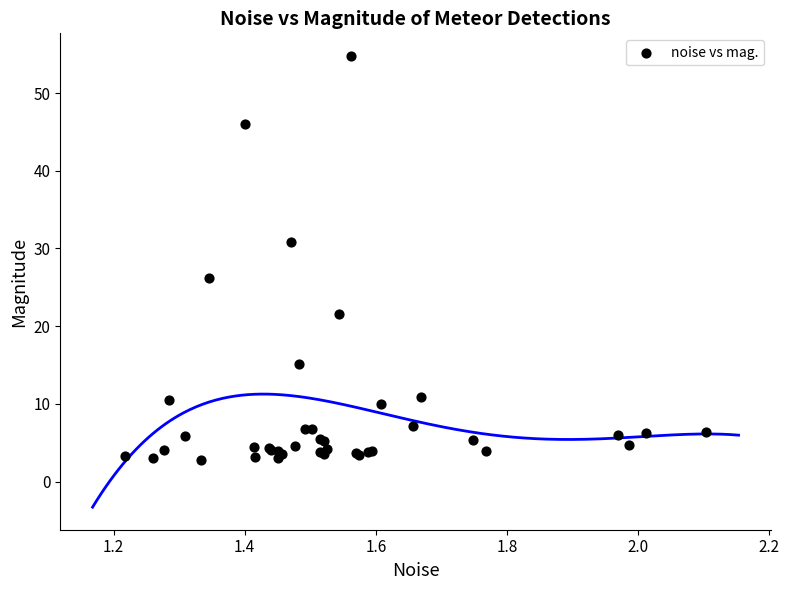

What Y value in the scatter plot is closest to 28?

26.2